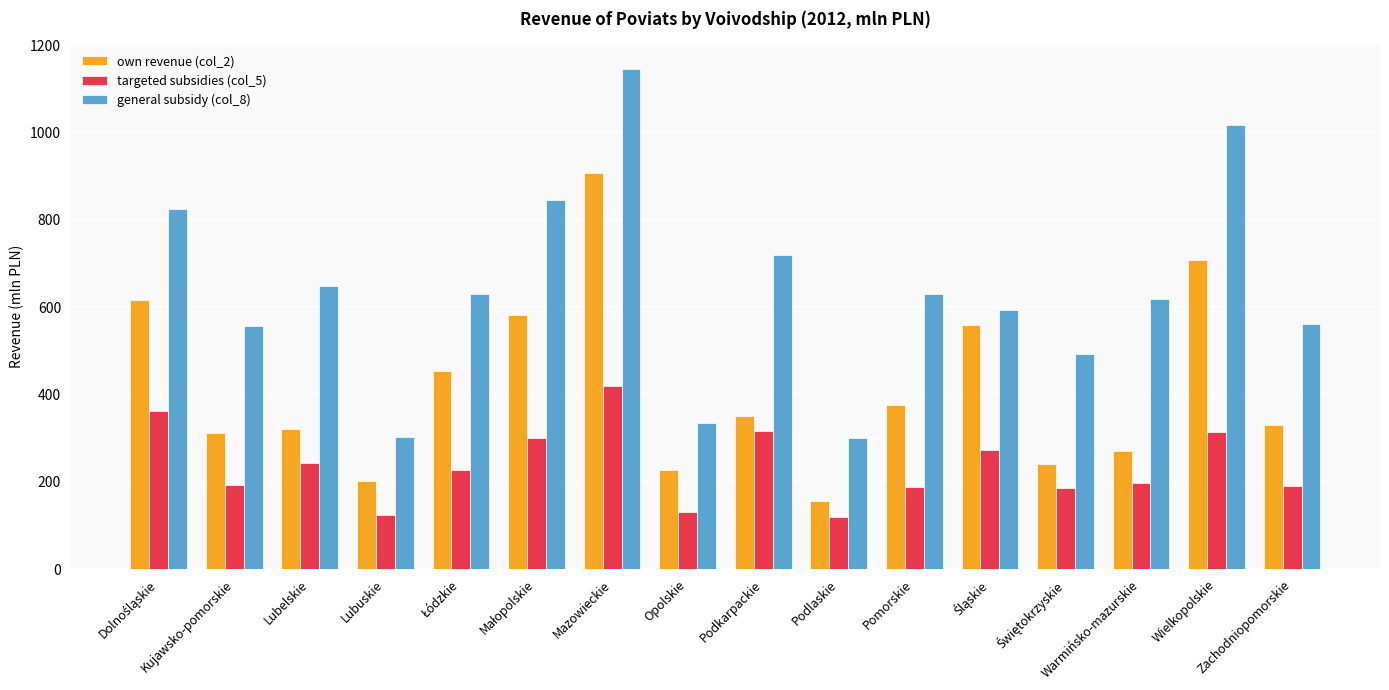

What is the average value of the targeted subsidies (col_5) series?

236.7